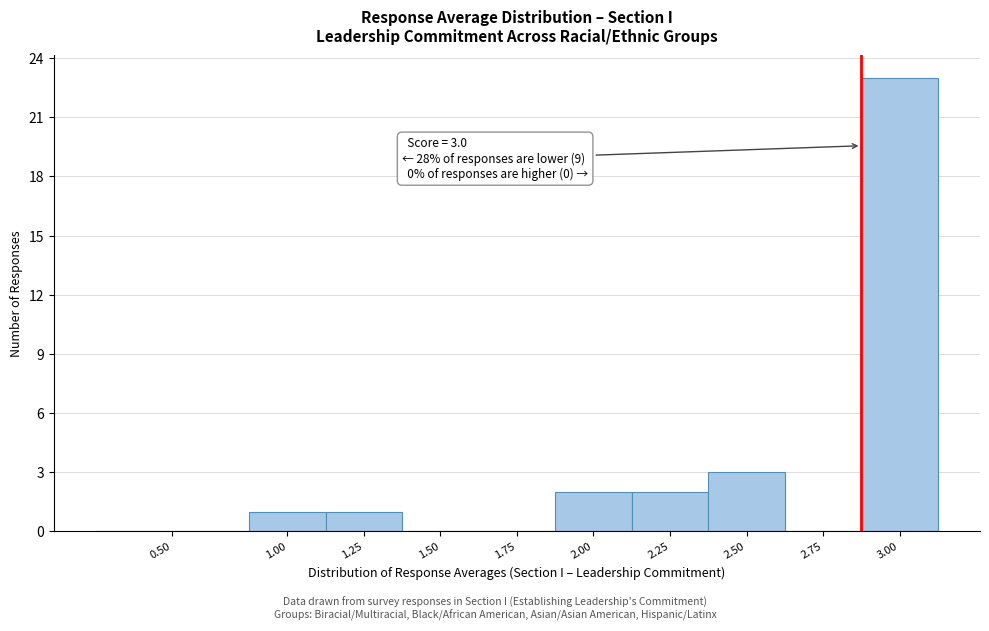

Reading left to right, what are all the values shown in this chart?

0.50=0	1.00=1	1.25=1	1.50=0	1.75=0	2.00=2	2.25=2	2.50=3	2.75=0	3.00=23